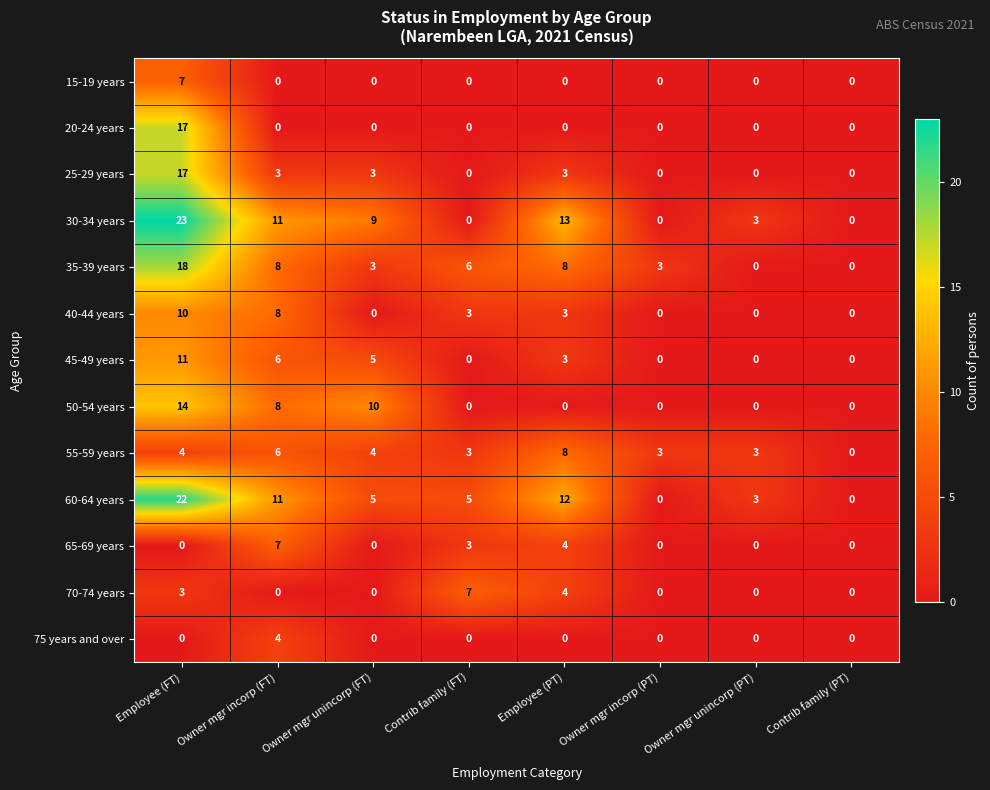

The value of 35-39 years at Contrib family (FT) is 2. True or false?

False